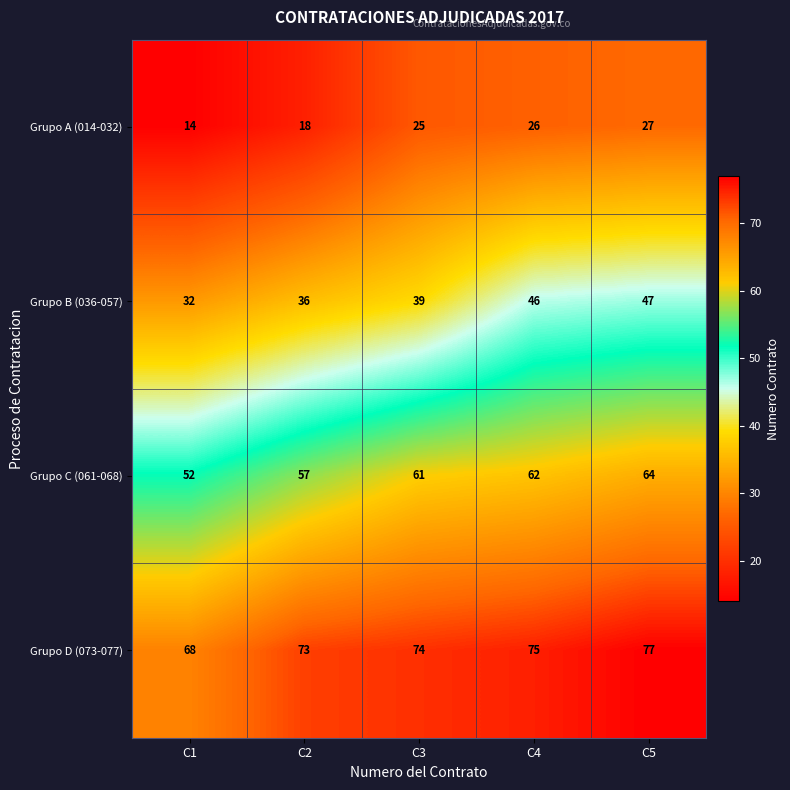

The Grupo C (061-068) series shows 62 at C4. True or false?

True